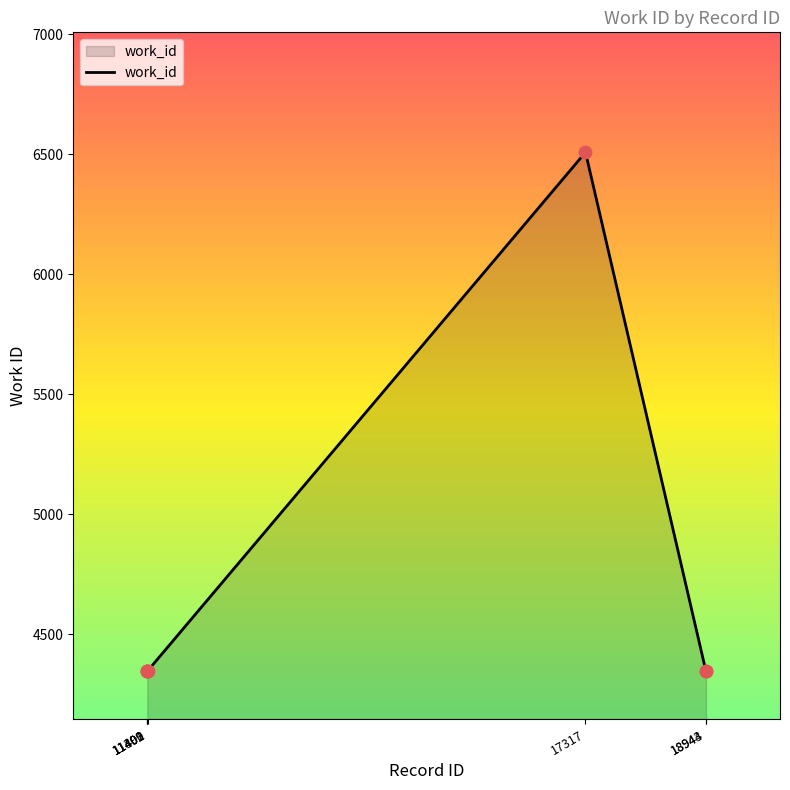

Which has a higher value, 17317 or 18943?

17317